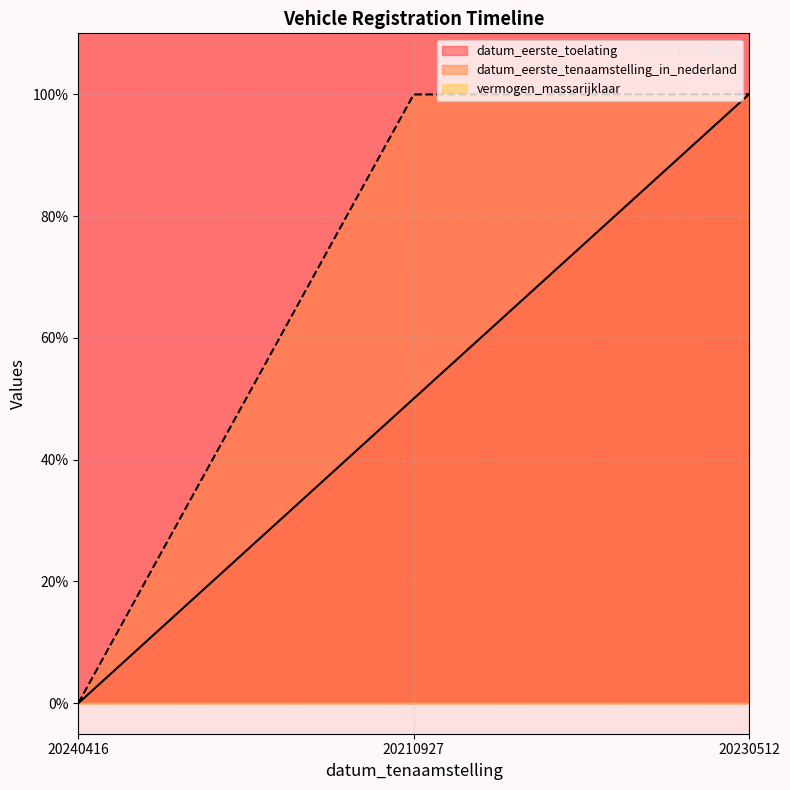

The datum_eerste_toelating series shows 1.0 at 20230512. True or false?

True